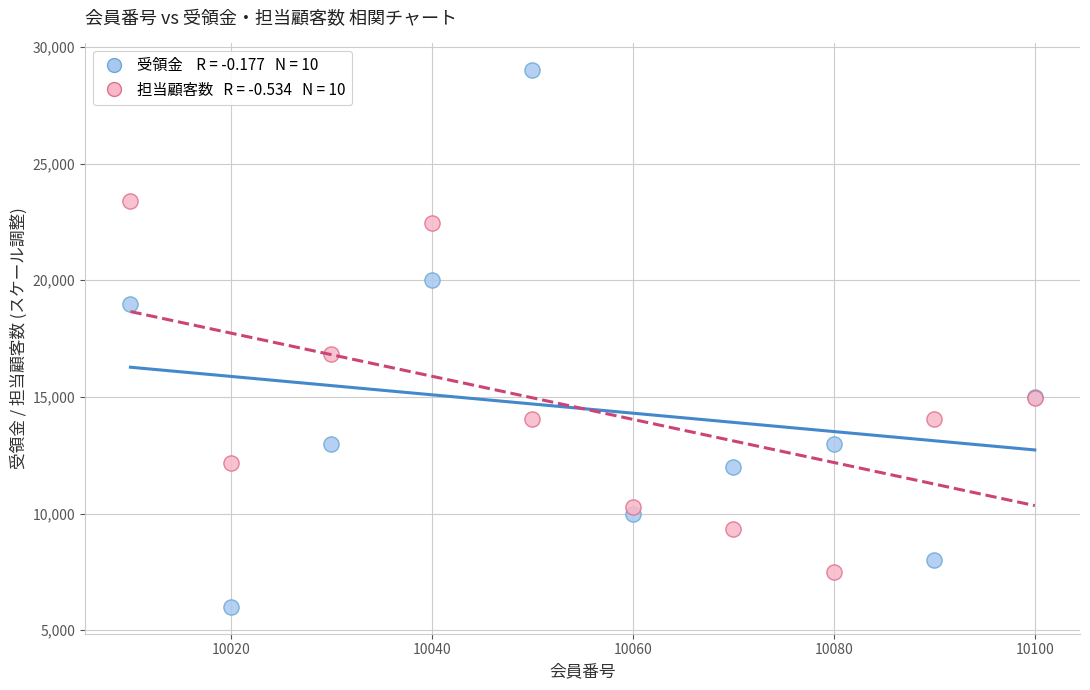

Across all series, what Y value is closest to 17500?

16838.7